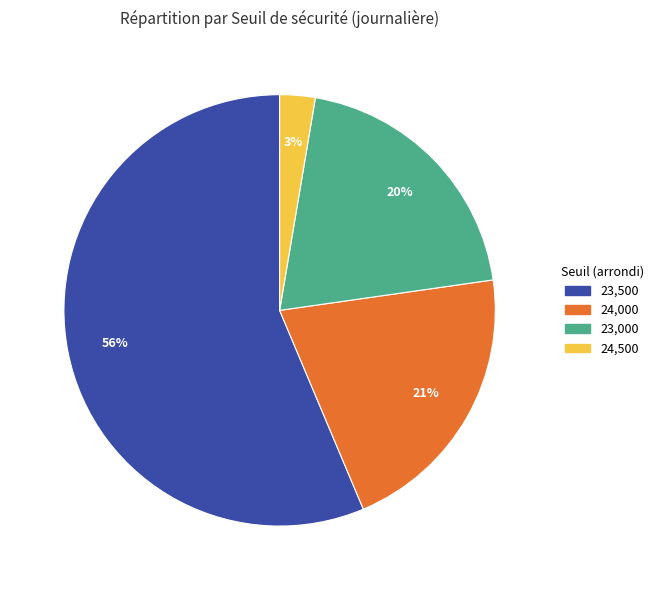

Is there any slice that represents more than half of the pie?

Yes